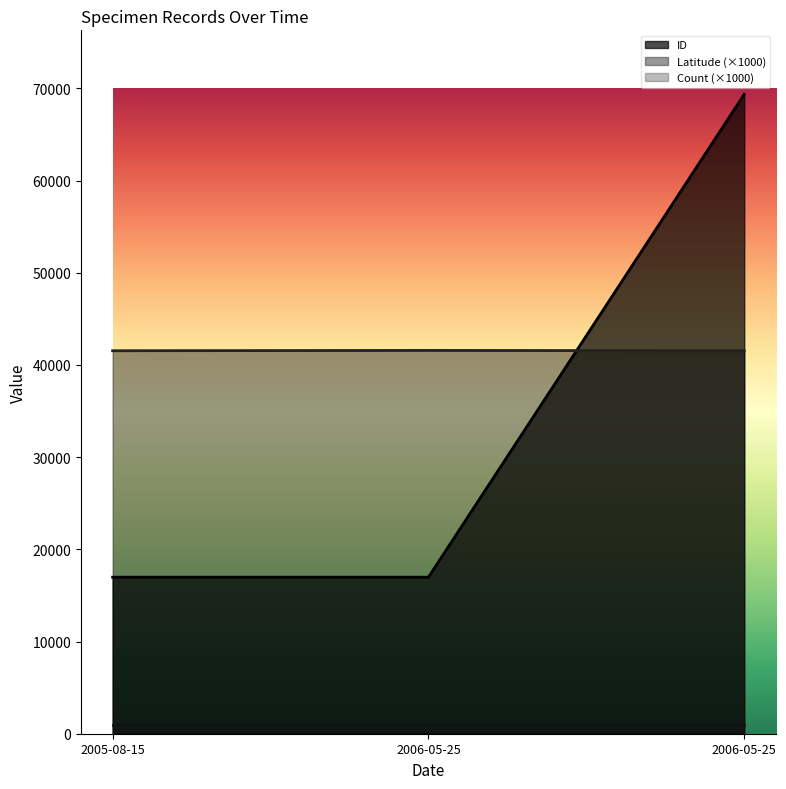

At how many categories does at least one series exceed 41031?

3